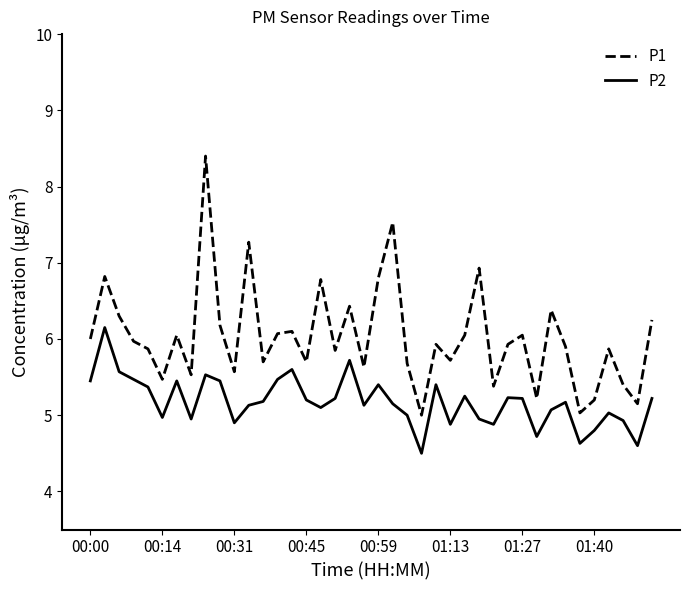

What is the greatest value displayed?

8.4